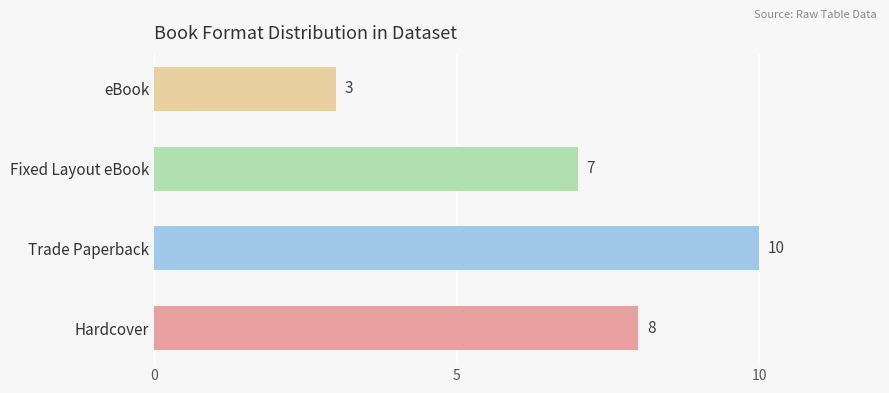

Reading top to bottom, what are all the values shown in this chart?

eBook=3	Fixed Layout eBook=7	Trade Paperback=10	Hardcover=8